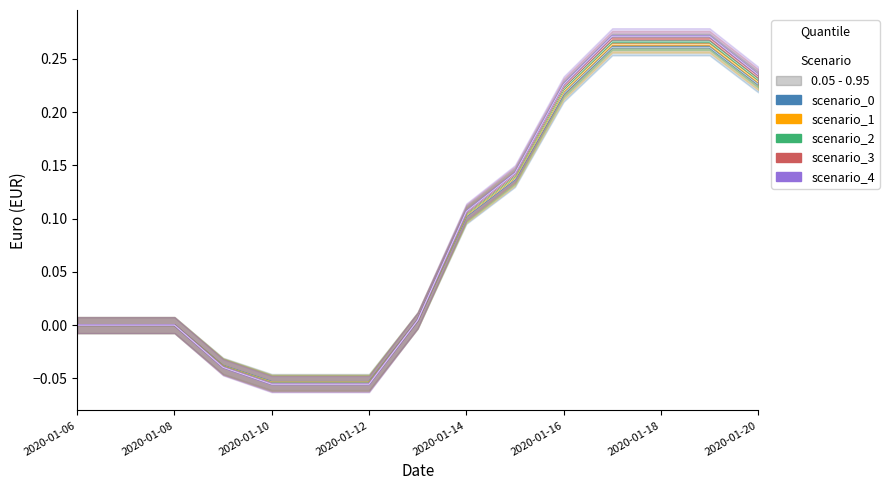

Between which two adjacent categories do scenario_4 and scenario_2 first intersect?

2020-01-18 and 2020-01-20